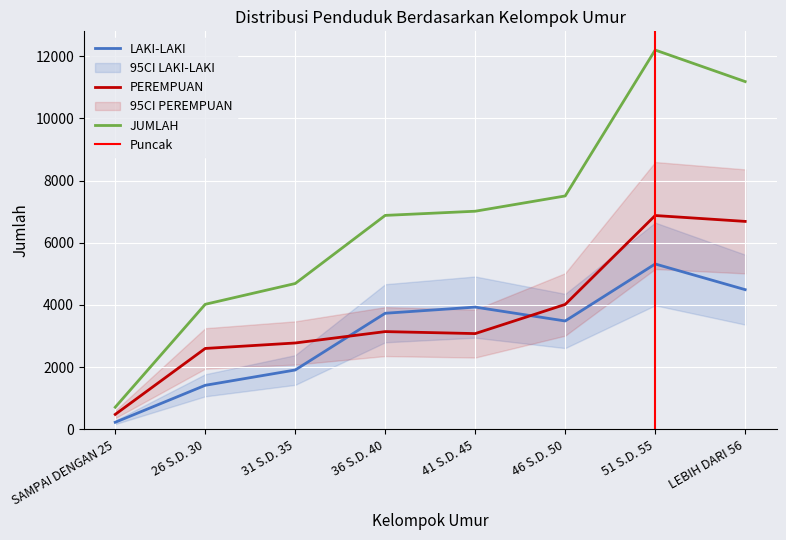

True or false: JUMLAH and LAKI-LAKI intersect in this chart.

False